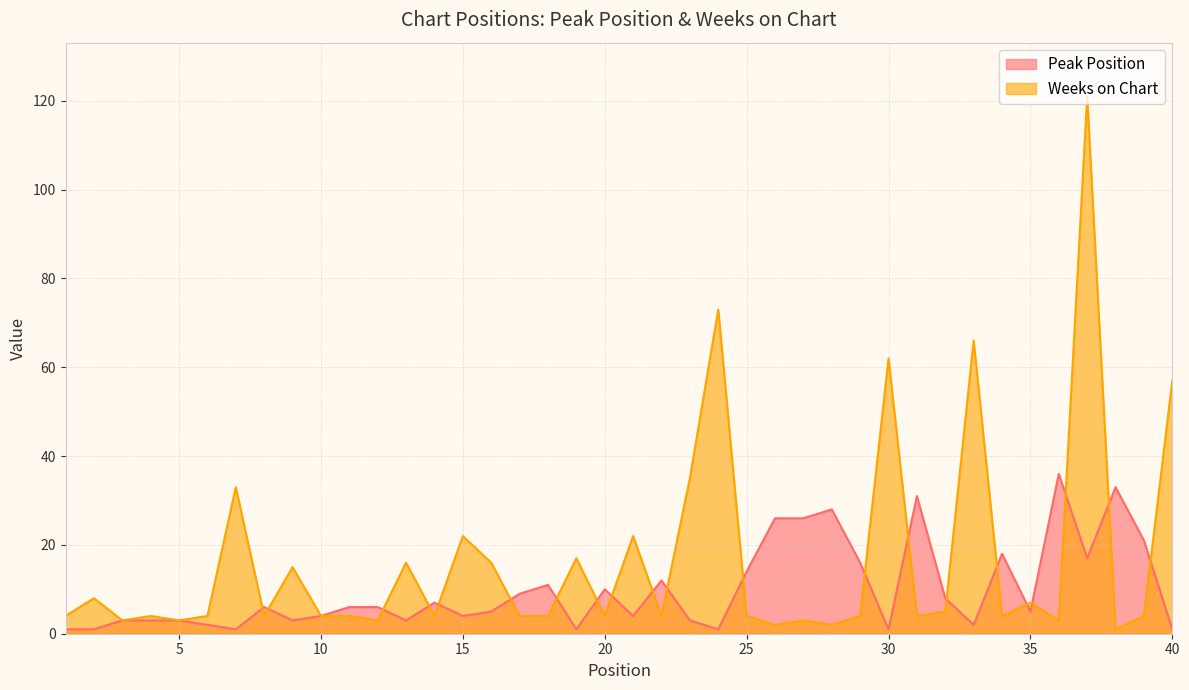

What is the difference between the second highest and minimum values in the Peak Position series?

32